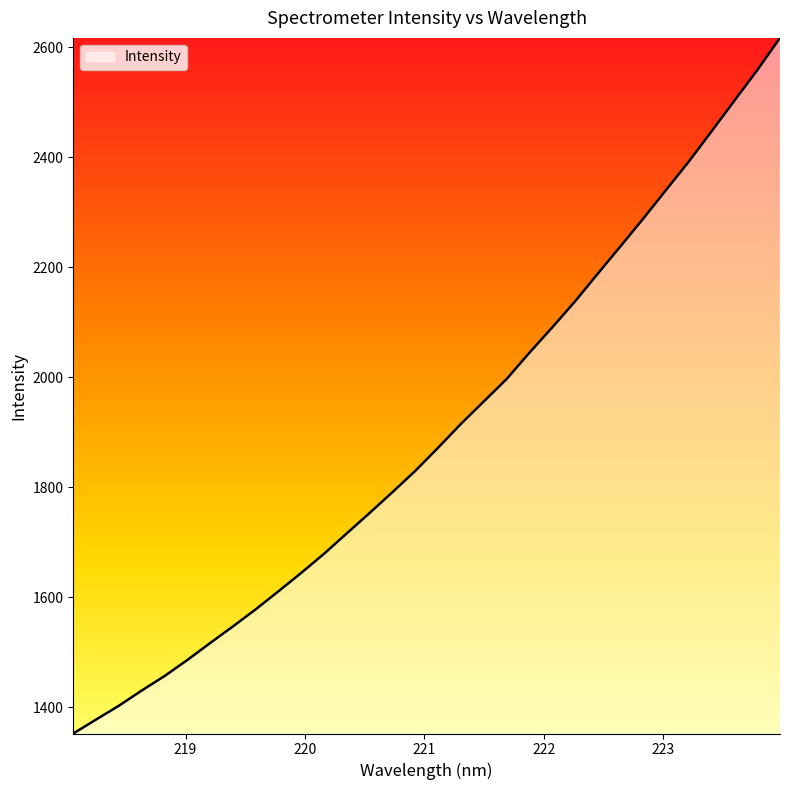

True or false: there are more than 2 points higher than both neighbors.

False